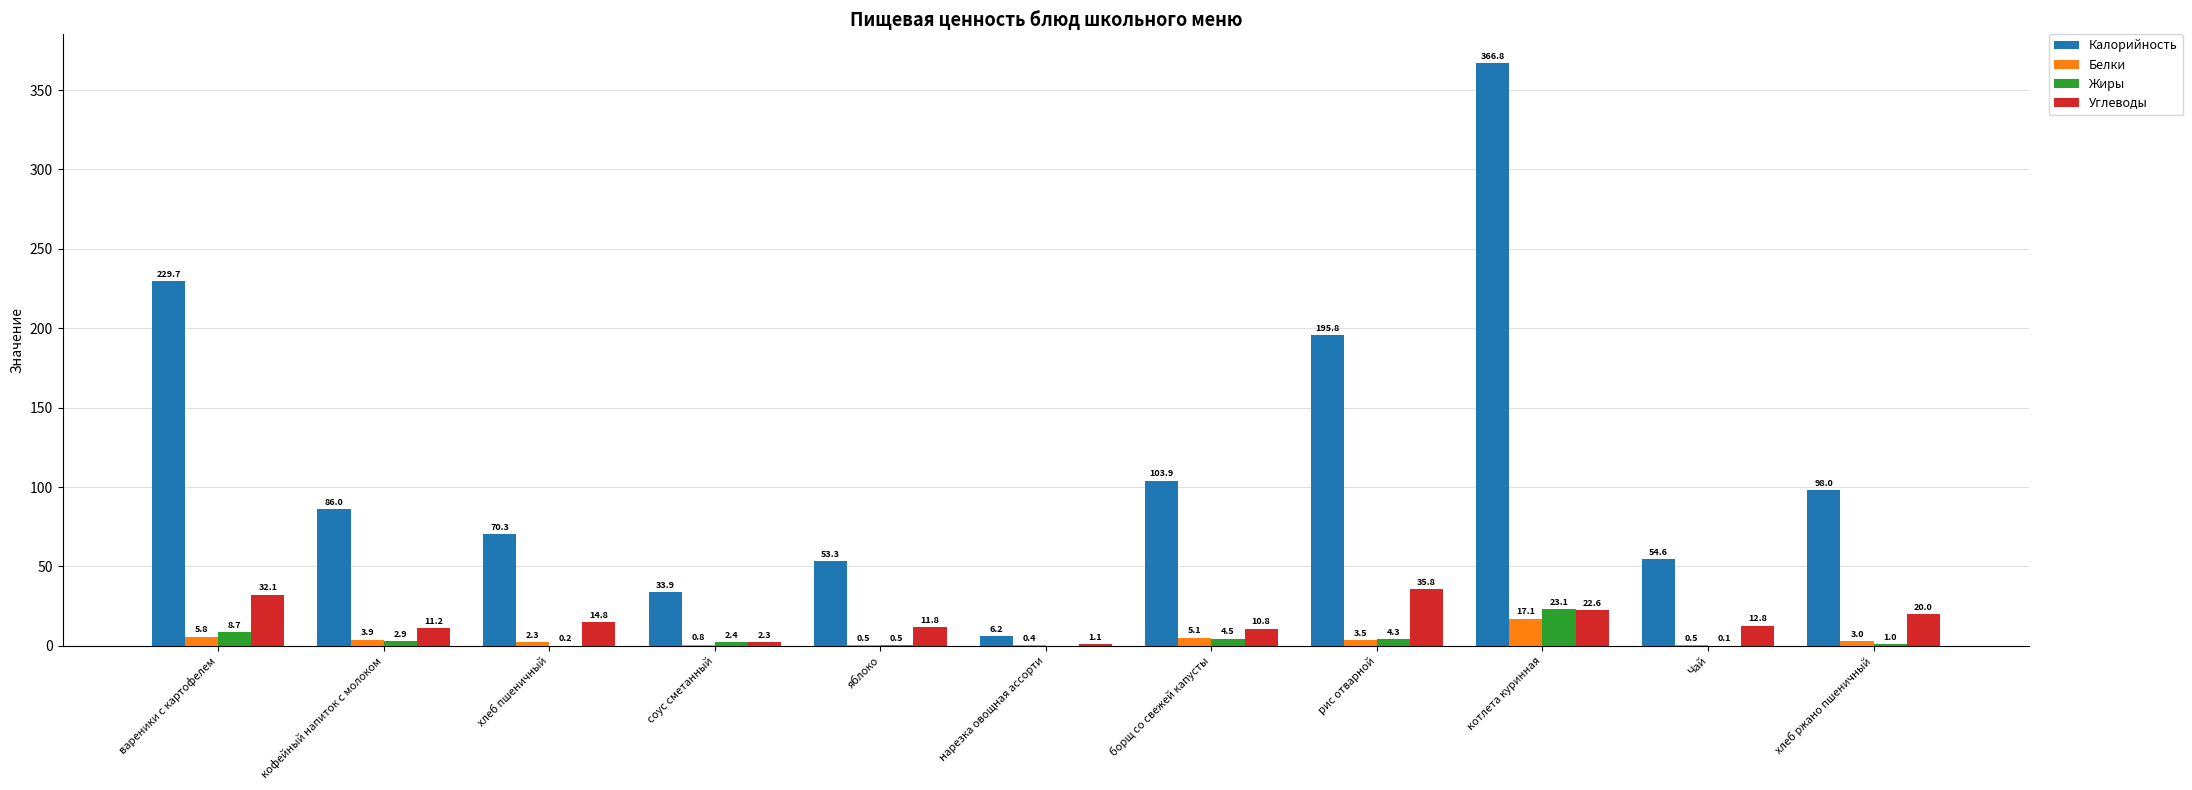

What is the total value across all series at соус сметанный?

39.4